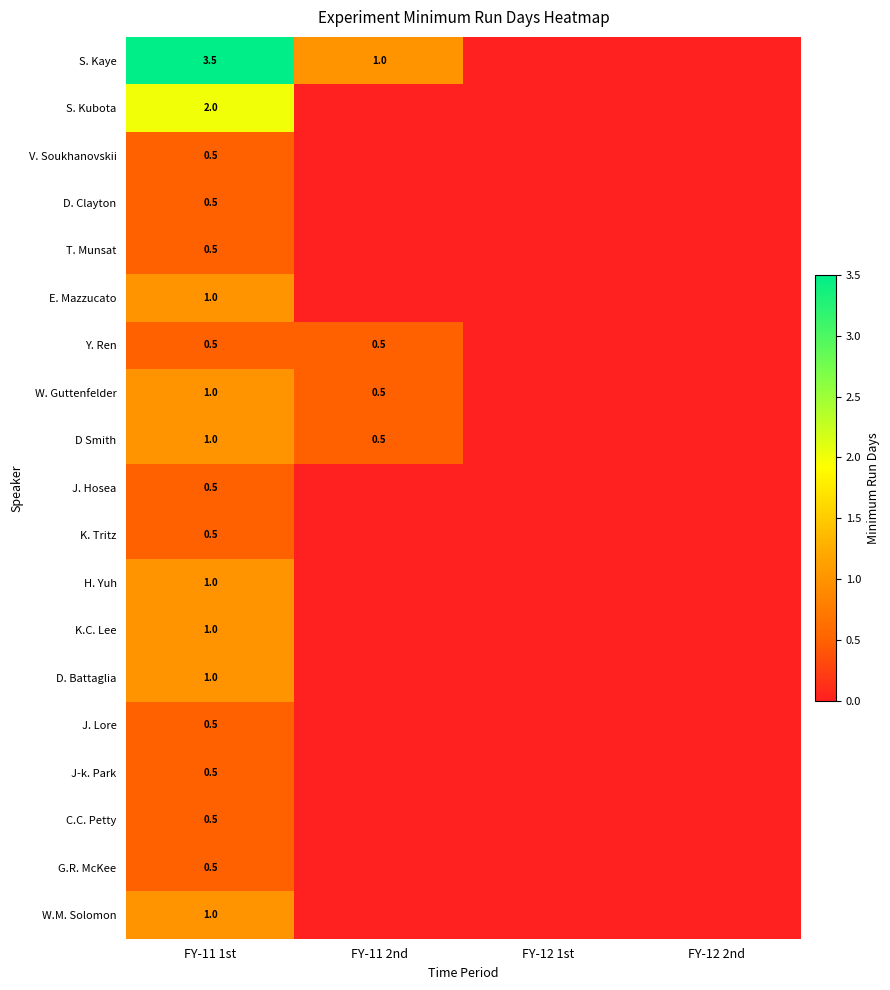

The Y. Ren series shows 0.5 at FY-11 2nd. True or false?

True